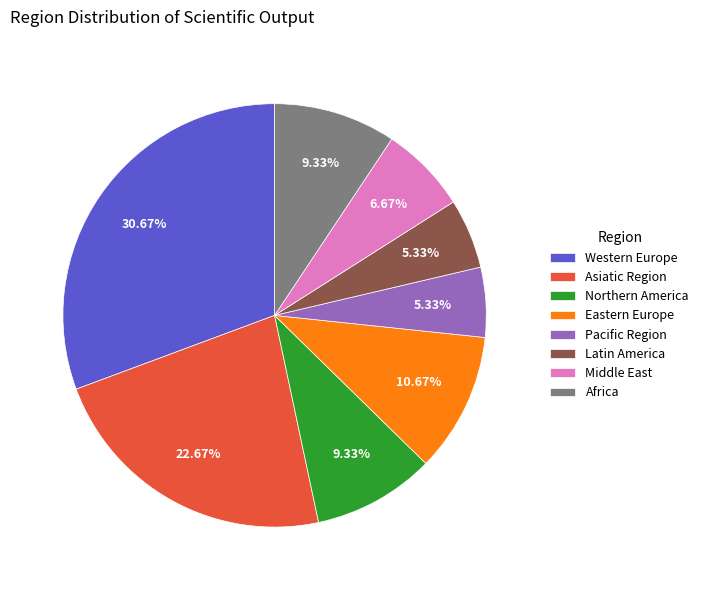

What is the largest slice in the pie chart?

Western Europe